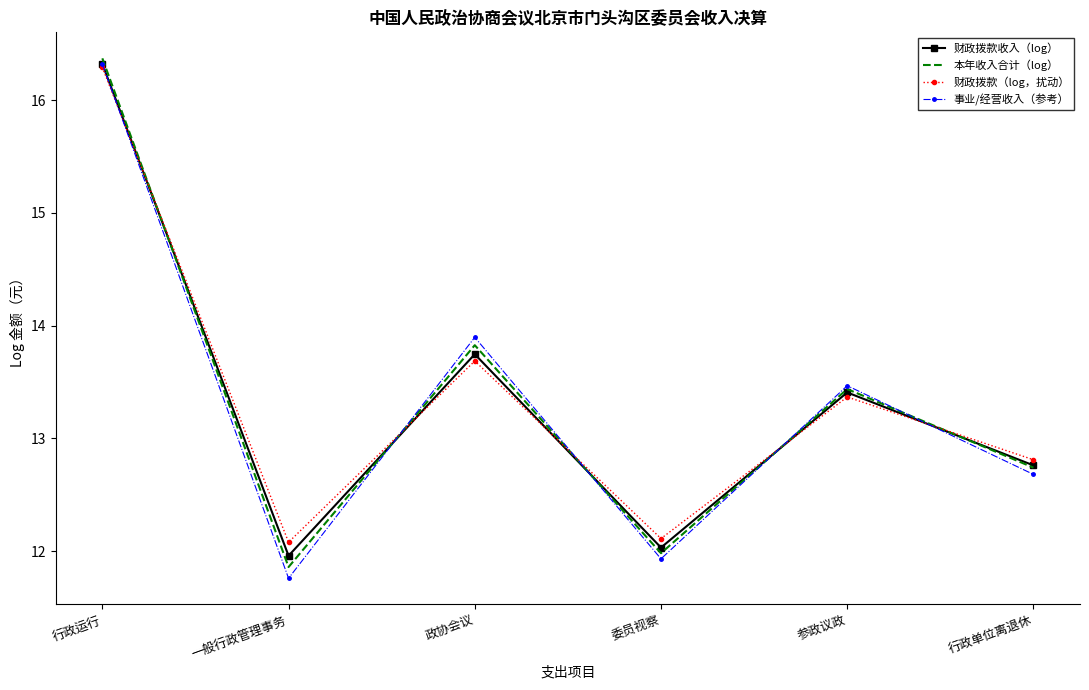

Read the 事业/经营收入（参考） value at 委员视察.

11.9